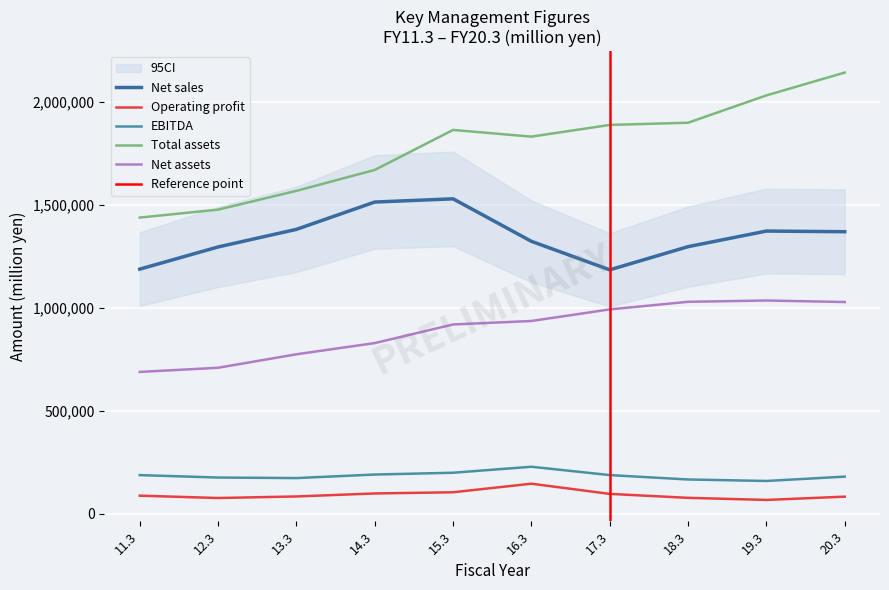

Which series has the largest total across all categories?

Total assets